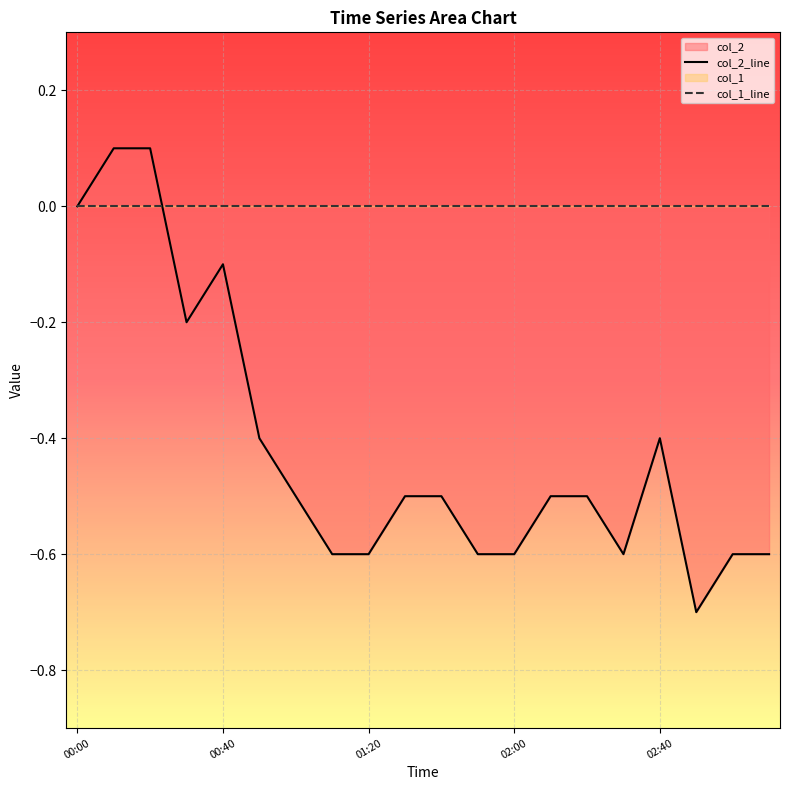

True or false: col_2_line has more than 2 interior local peaks.

False